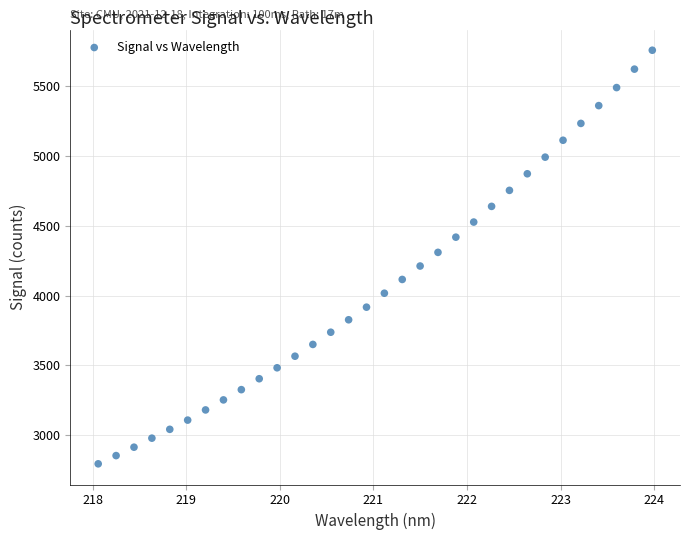

What is the range of X values (max minus min)?

5.9